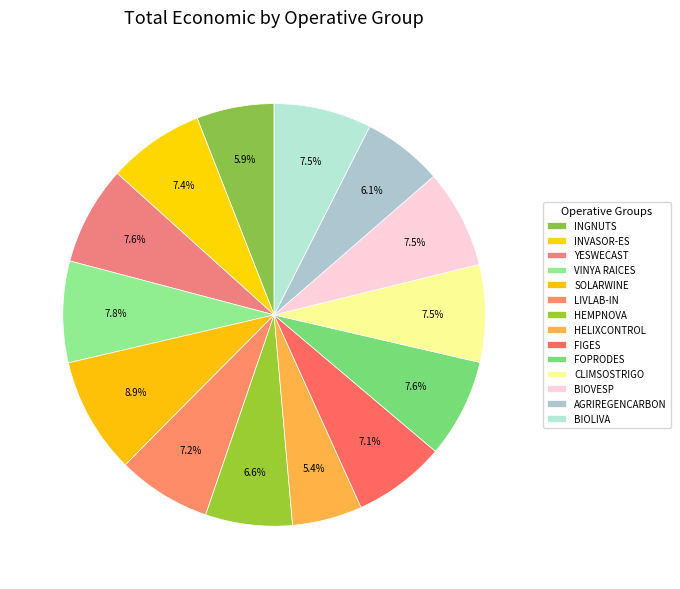

How many slices are in this pie chart?

14